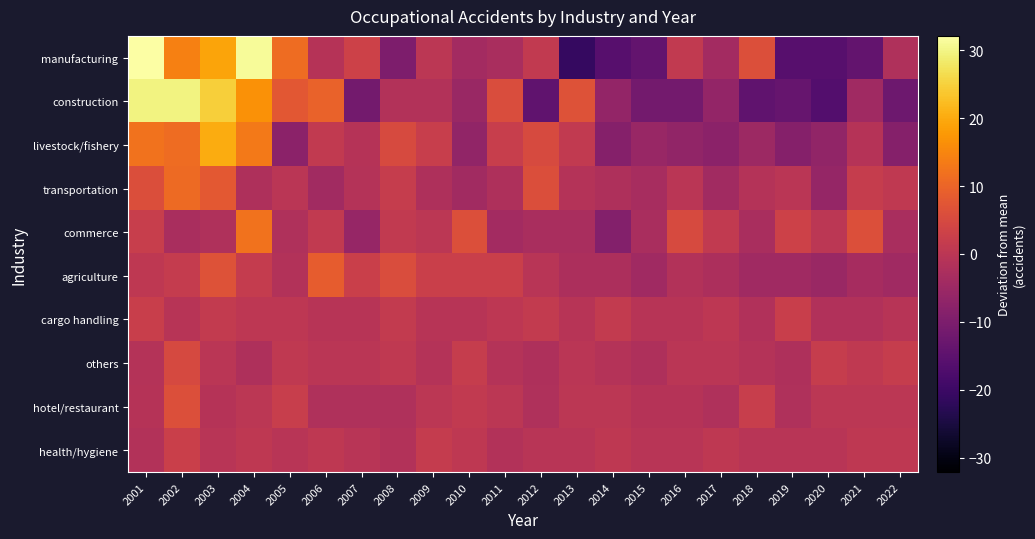

Reading left to right, list all the values displayed in this chart.

manufacturing: 2001=32.1	2002=14.1	2003=19.1	2004=31.1	2005=11.1	2006=-0.9	2007=3.1	2008=-9.9	2009=0.1	2010=-3.9	2011=-2.9	2012=1.1	2013=-20.9	2014=-15.9	2015=-13.9	2016=1.1	2017=-3.9	2018=6.1	2019=-15.9	2020=-15.9	2021=-13.9	2022=-1.9
construction: 2001=29.6	2002=29.6	2003=24.6	2004=16.6	2005=7.6	2006=9.6	2007=-11.4	2008=-1.4	2009=-1.4	2010=-5.4	2011=5.6	2012=-14.4	2013=6.6	2014=-6.4	2015=-11.4	2016=-11.4	2017=-6.4	2018=-14.4	2019=-13.4	2020=-16.4	2021=-4.4	2022=-12.4
livestock/fishery: 2001=12.2	2002=11.2	2003=20.2	2004=13.2	2005=-7.8	2006=1.2	2007=-0.8	2008=5.2	2009=2.2	2010=-6.8	2011=2.2	2012=5.2	2013=1.2	2014=-8.8	2015=-5.8	2016=-6.8	2017=-7.8	2018=-4.8	2019=-8.8	2020=-6.8	2021=-0.8	2022=-8.8
transportation: 2001=5.8	2002=10.8	2003=7.8	2004=-2.2	2005=-0.2	2006=-4.2	2007=-1.2	2008=1.8	2009=-2.2	2010=-4.2	2011=-2.2	2012=5.8	2013=-1.2	2014=-2.2	2015=-3.2	2016=-0.2	2017=-4.2	2018=-1.2	2019=-0.2	2020=-6.2	2021=1.8	2022=0.8
commerce: 2001=2.2	2002=-2.8	2003=-1.8	2004=12.2	2005=-1.8	2006=1.2	2007=-5.8	2008=1.2	2009=0.2	2010=6.2	2011=-3.8	2012=-2.8	2013=-2.8	2014=-8.8	2015=-2.8	2016=5.2	2017=1.2	2018=-2.8	2019=3.2	2020=0.2	2021=6.2	2022=-2.8
agriculture: 2001=0.7	2002=1.7	2003=6.7	2004=1.7	2005=-1.3	2006=8.7	2007=2.7	2008=5.7	2009=2.7	2010=2.7	2011=2.7	2012=-0.3	2013=-2.3	2014=-2.3	2015=-4.3	2016=-1.3	2017=-2.3	2018=-4.3	2019=-4.3	2020=-5.3	2021=-3.3	2022=-4.3
cargo handling: 2001=2.3	2002=-0.7	2003=1.3	2004=0.3	2005=0.3	2006=-0.7	2007=-0.7	2008=1.3	2009=-0.7	2010=-0.7	2011=0.3	2012=1.3	2013=-0.7	2014=1.3	2015=-0.7	2016=-0.7	2017=0.3	2018=-1.7	2019=2.3	2020=-1.7	2021=-1.7	2022=-0.7
others: 2001=-1.0	2002=5.0	2003=-0.0	2004=-2.0	2005=1.0	2006=-0.0	2007=-0.0	2008=1.0	2009=-1.0	2010=2.0	2011=-1.0	2012=-2.0	2013=-0.0	2014=-1.0	2015=-2.0	2016=-0.0	2017=-0.0	2018=-1.0	2019=-2.0	2020=2.0	2021=1.0	2022=2.0
hotel/restaurant: 2001=-0.8	2002=6.2	2003=-0.8	2004=0.2	2005=2.2	2006=-1.8	2007=-1.8	2008=-1.8	2009=0.2	2010=1.2	2011=0.2	2012=-1.8	2013=0.2	2014=0.2	2015=-0.8	2016=-0.8	2017=-1.8	2018=2.2	2019=-1.8	2020=0.2	2021=0.2	2022=0.2
health/hygiene: 2001=-1.4	2002=2.6	2003=-0.4	2004=0.6	2005=-0.4	2006=0.6	2007=-0.4	2008=-1.4	2009=1.6	2010=0.6	2011=-1.4	2012=-0.4	2013=-0.4	2014=0.6	2015=-0.4	2016=-0.4	2017=0.6	2018=-0.4	2019=-0.4	2020=-0.4	2021=0.6	2022=0.6